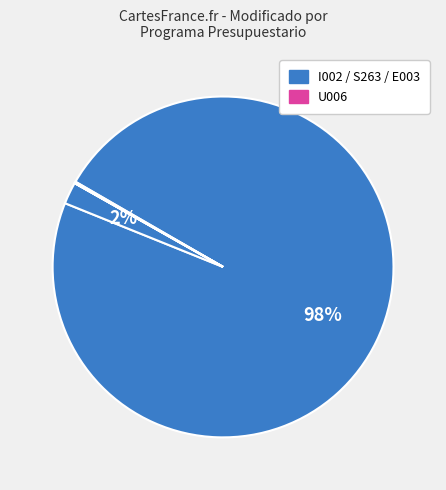

Which slice represents more than half of the pie?

Programa presupuestario (I002)